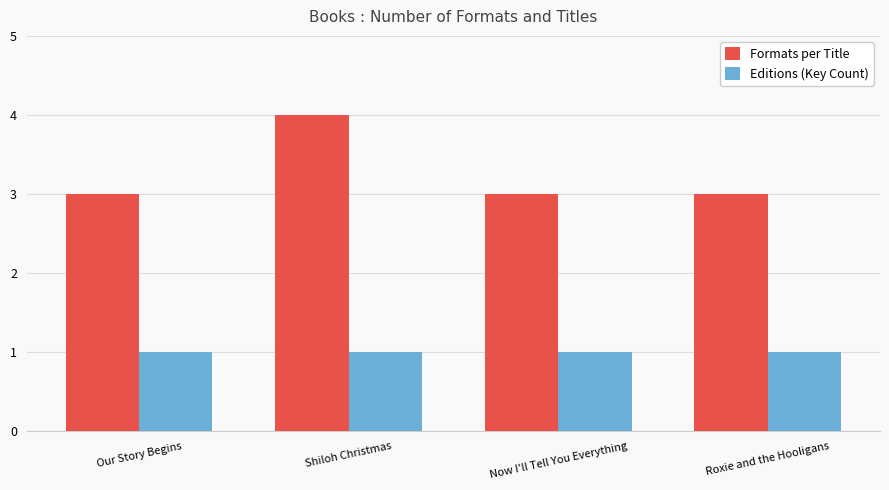

What is the sum of all Editions (Key Count) values?

4